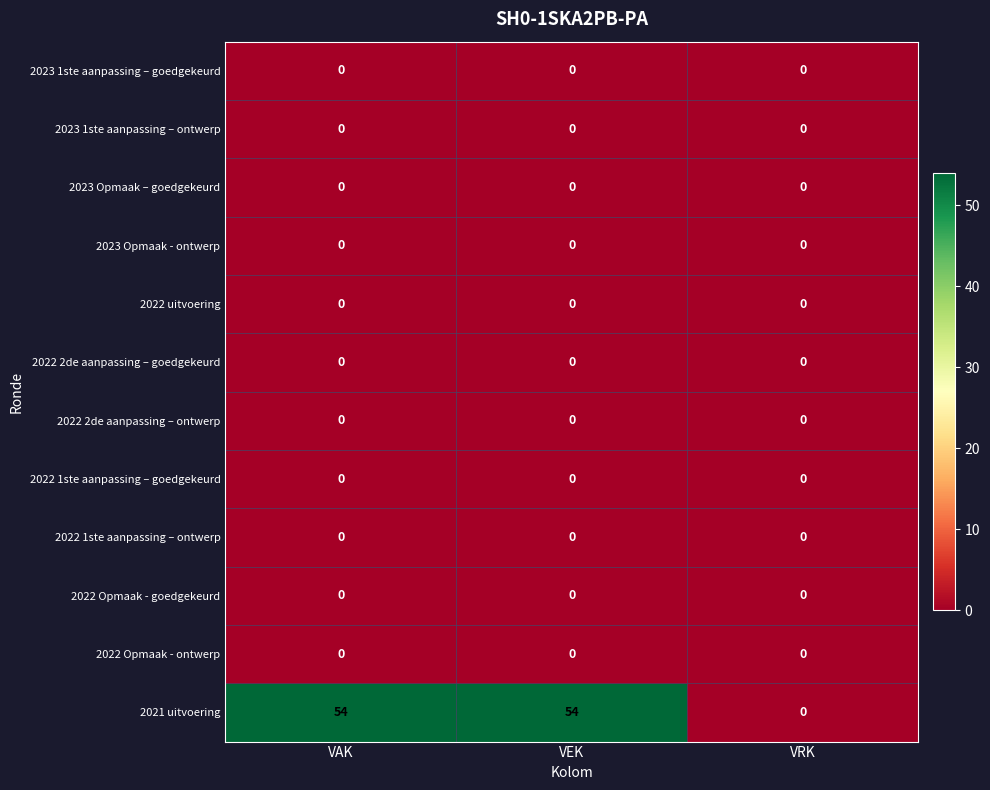

Which series has the largest range (max minus min)?

2021 uitvoering